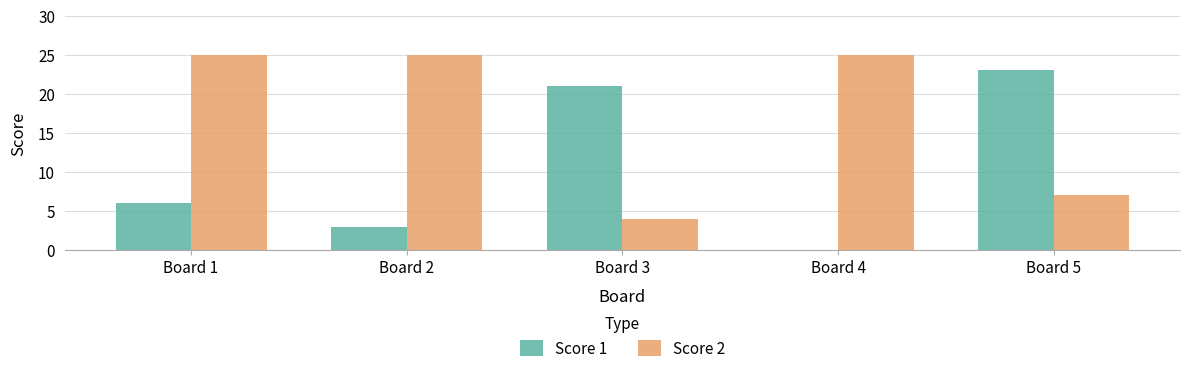

What is the sum of all Score 1 values?

53